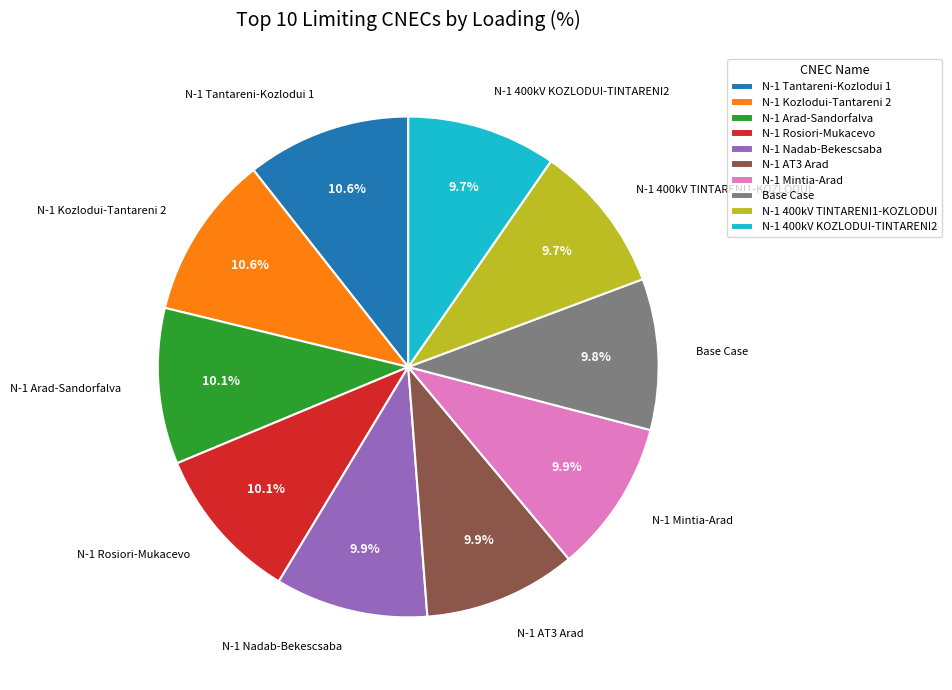

Does N-1 Arad-Sandorfalva represent more than half of the total?

No